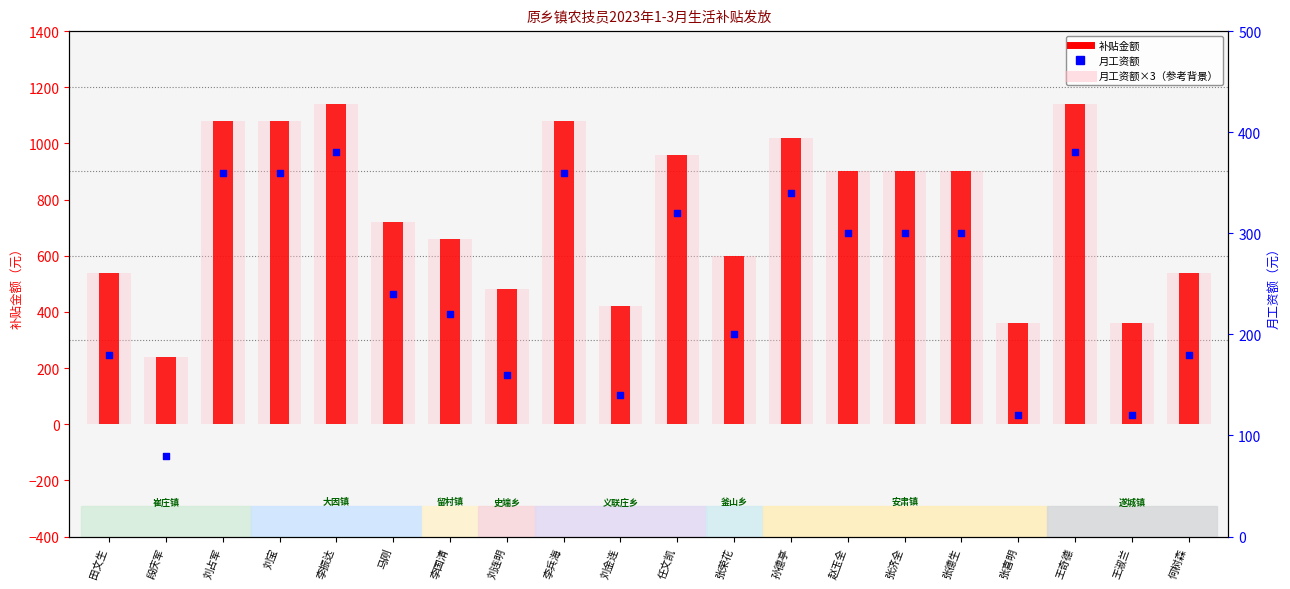

Which series has the largest Y range (max minus min)?

补贴金额